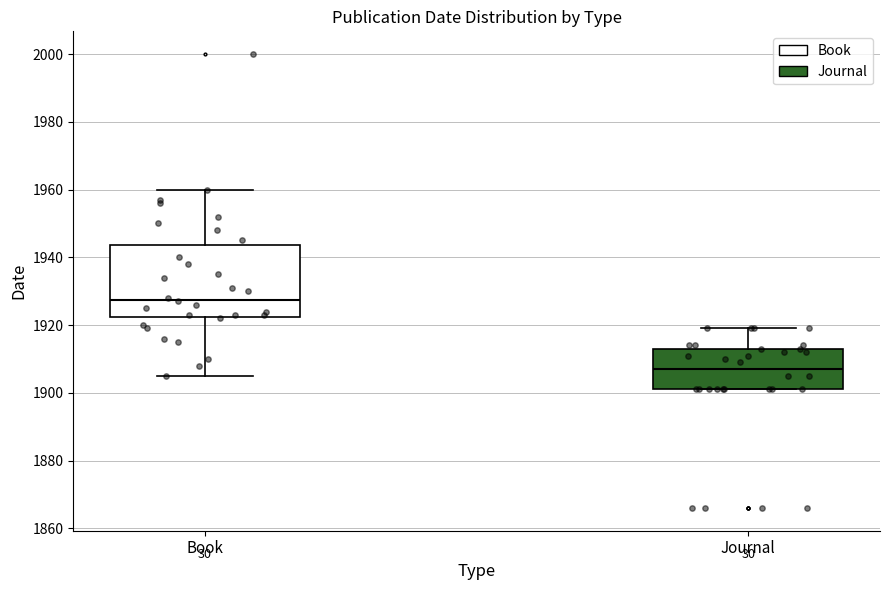

Reading left to right, transcribe this box plot: for each box, give where its median line is, the range the box spans, and where its two whiskers end, as read against the y-axis. The values are not printed on the chart, so give them approximately, as read against the axis.

Book: median 1928, box 1922 to 1944, whiskers 1906 to 1960
Journal: median 1908, box 1902 to 1914, whiskers 1902 to 1920